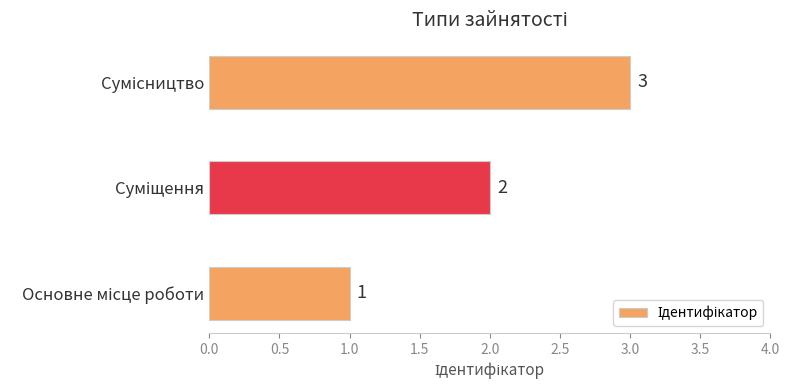

Count the values in the range 1 to 3.

3